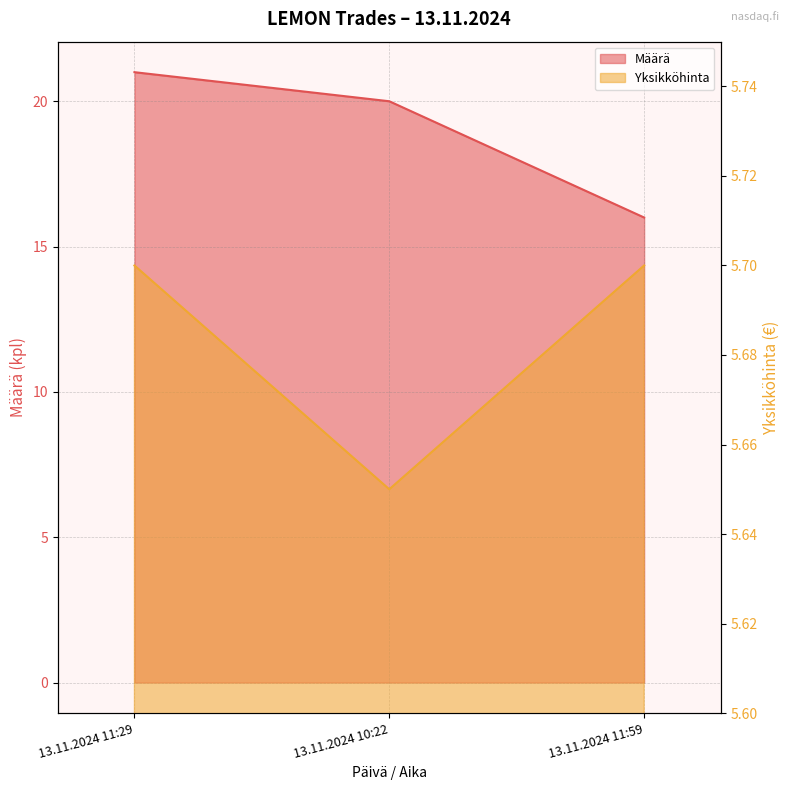

List the labels in order of Yksikköhinta value, largest first.

13.11.2024 11:29, 13.11.2024 11:59, 13.11.2024 10:22